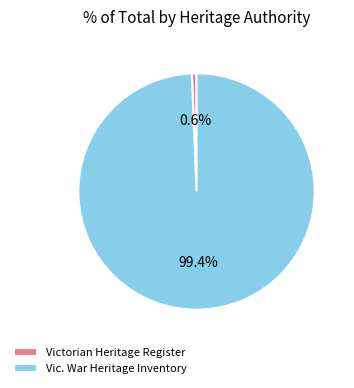

Rank the categories by value from highest to lowest.

Vic. War Heritage Inventory, Victorian Heritage Register